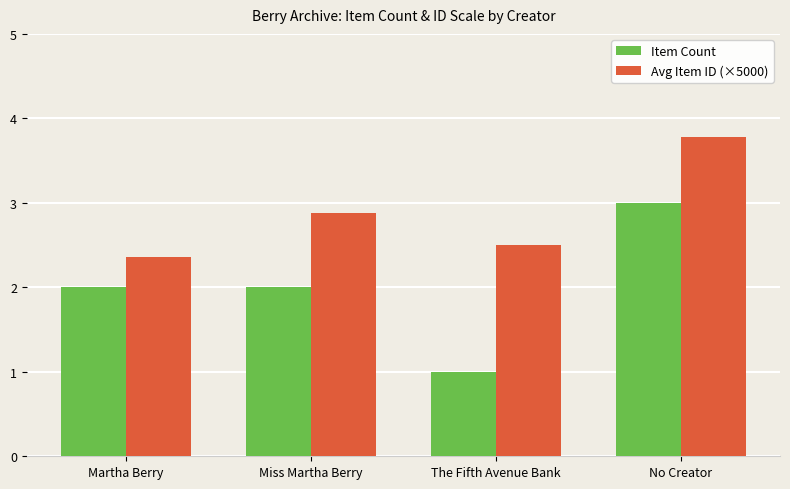

Is the value of Avg Item ID (×5000) at Miss Martha Berry greater than the value of Item Count at Martha Berry?

Yes